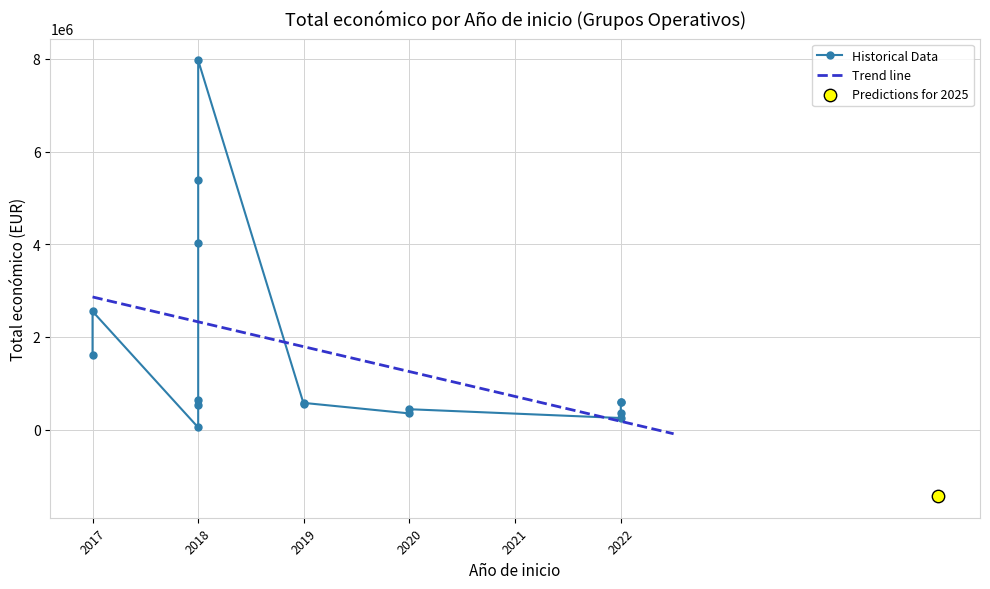

Which has a higher value, 2017 or 2022?

2017